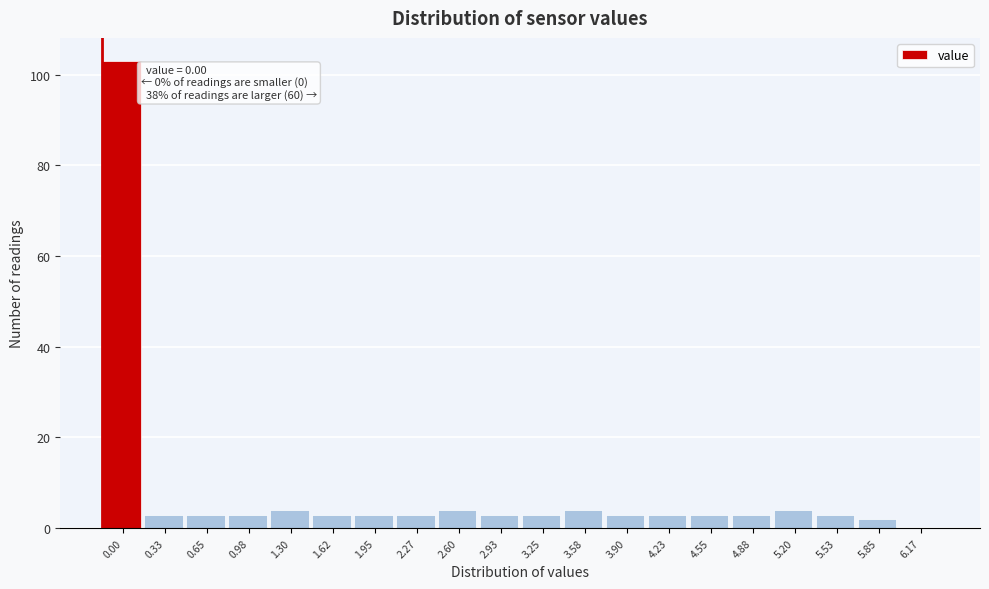

Reading right to left, extract all data points from this chart.

6.17=0	5.85=2	5.53=3	5.20=4	4.88=3	4.55=3	4.23=3	3.90=3	3.58=4	3.25=3	2.93=3	2.60=4	2.27=3	1.95=3	1.62=3	1.30=4	0.98=3	0.65=3	0.33=3	0.00=103